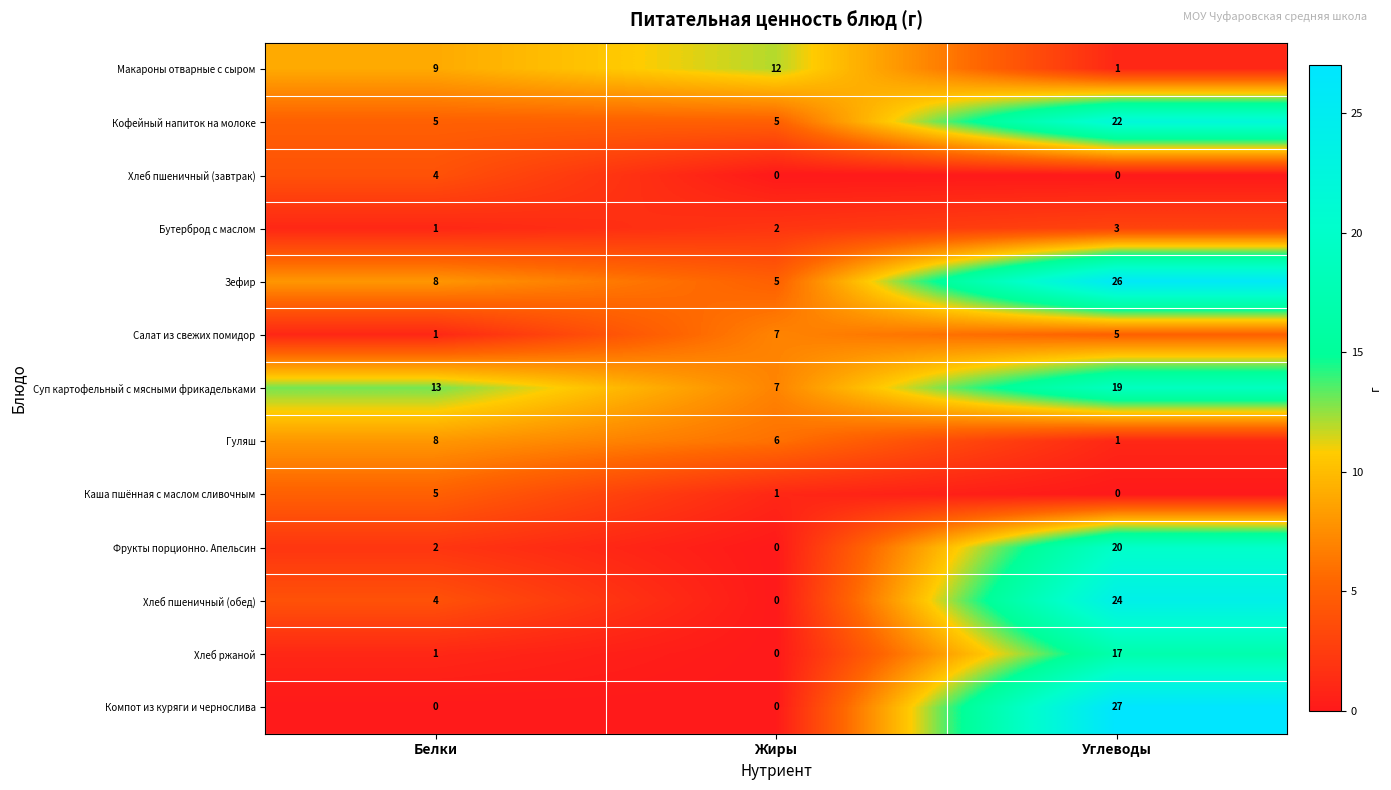

The value of Компот из куряги и чернослива at Белки is 0. True or false?

True